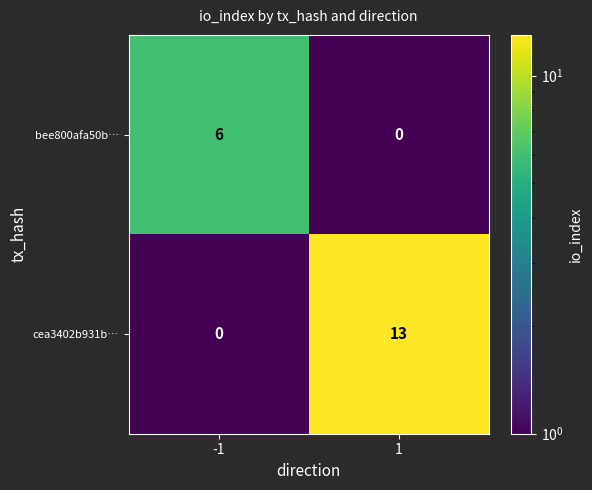

List the series in order of their peak value, highest first.

cea3402b931b…, bee800afa50b…